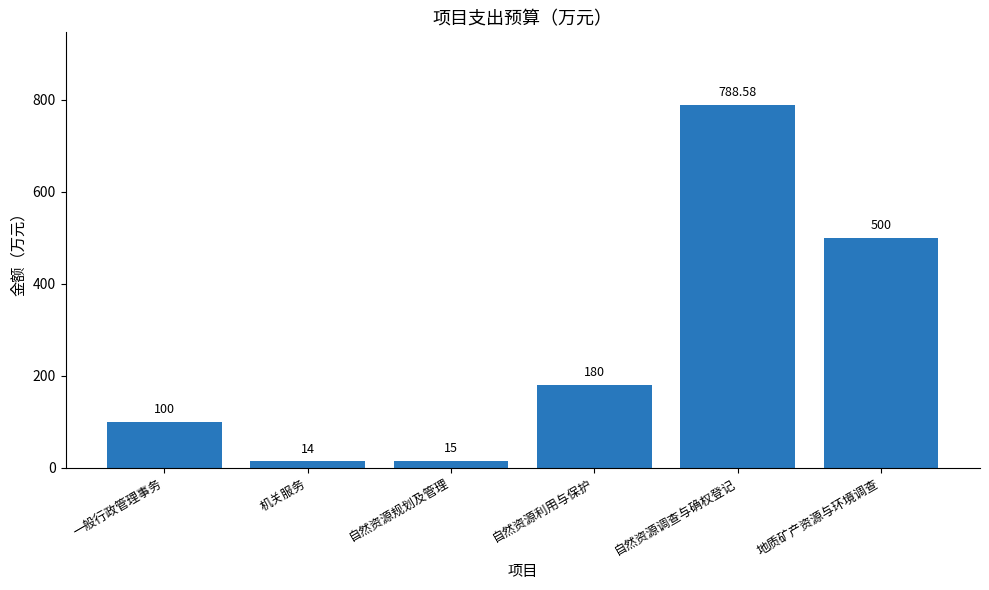

How many values are below 180?

3